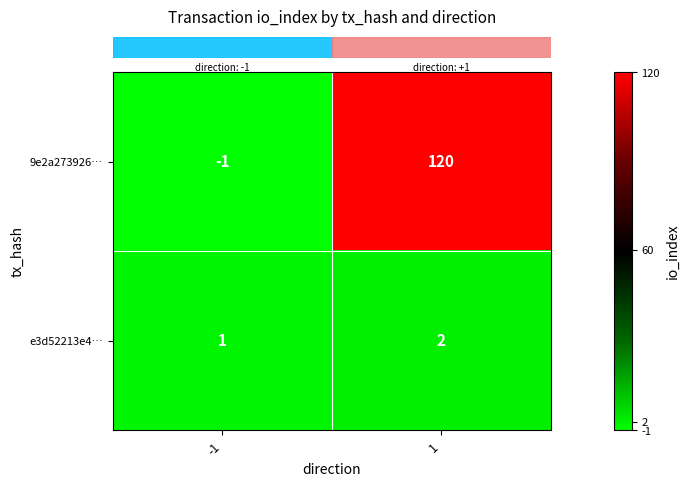

Rank the series at -1 from highest to lowest value.

e3d52213e4…, 9e2a273926…